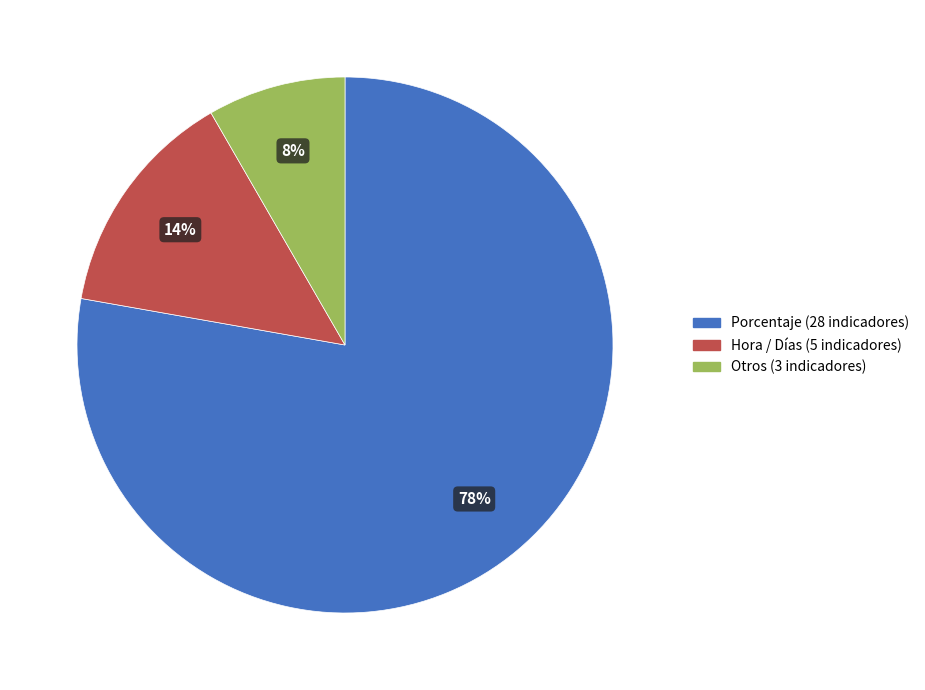

Is there a majority slice in this chart?

Yes